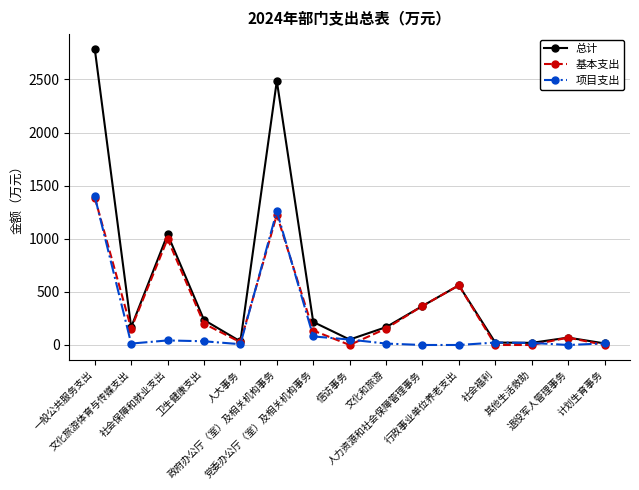

How many data points in 总计 are above 167?

9